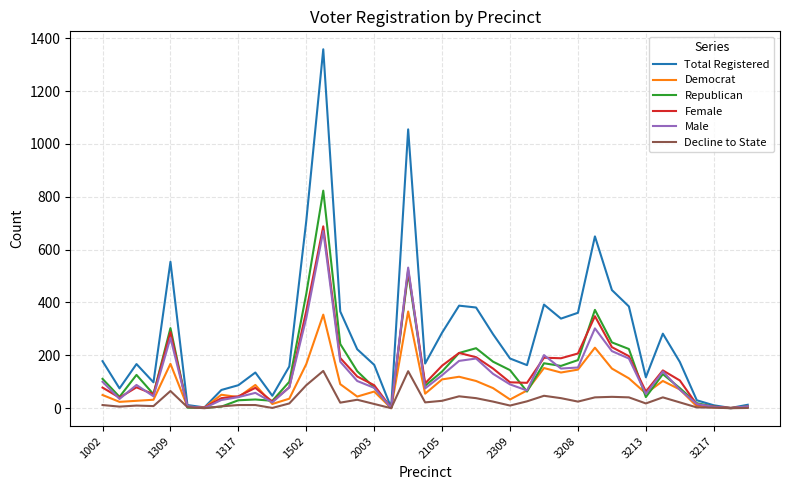

Which series has the largest total across all categories?

Total Registered